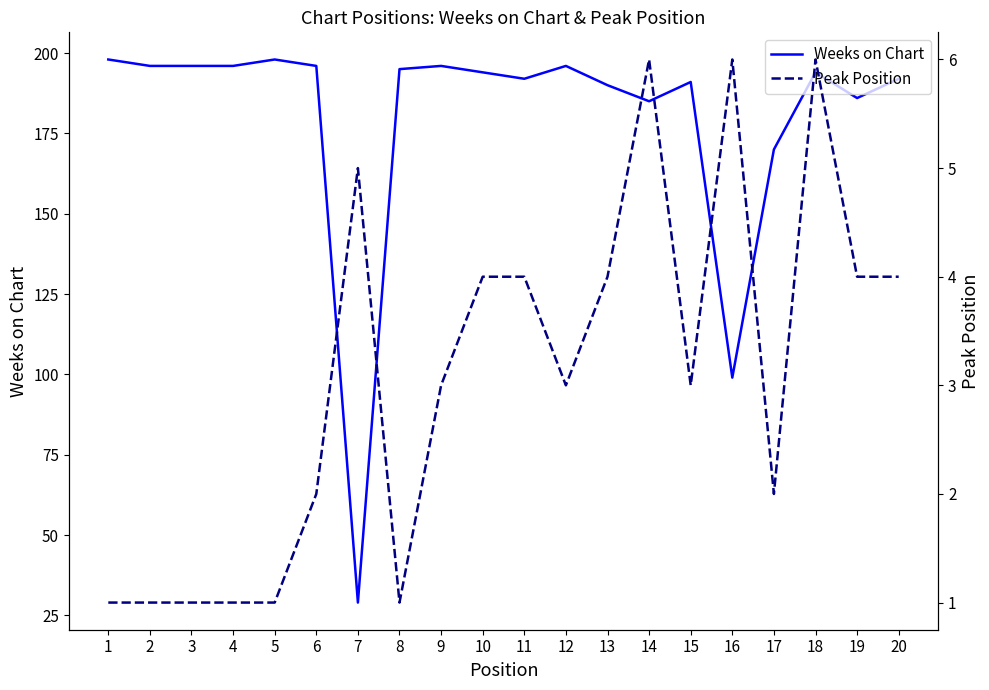

Where does the Weeks on Chart series first go above 194?

1